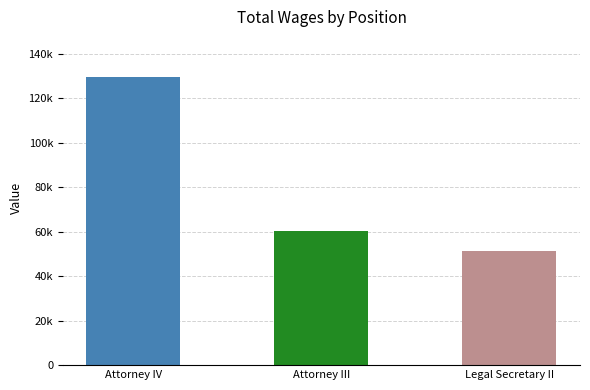

Which has a higher value, Legal Secretary II or Attorney III?

Attorney III